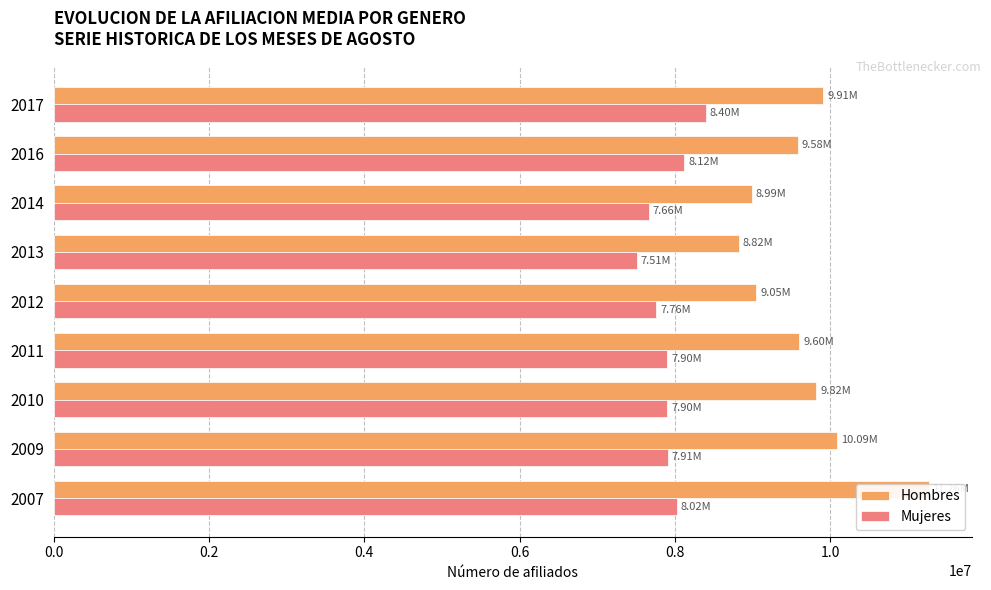

How many data points in Mujeres are above 7900509?

5